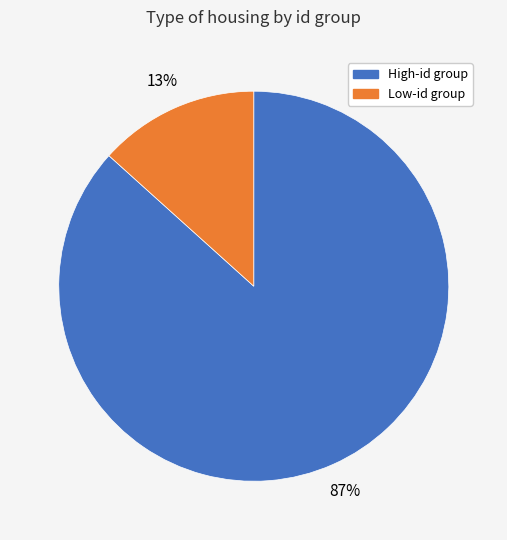

Does any single category account for the majority?

Yes